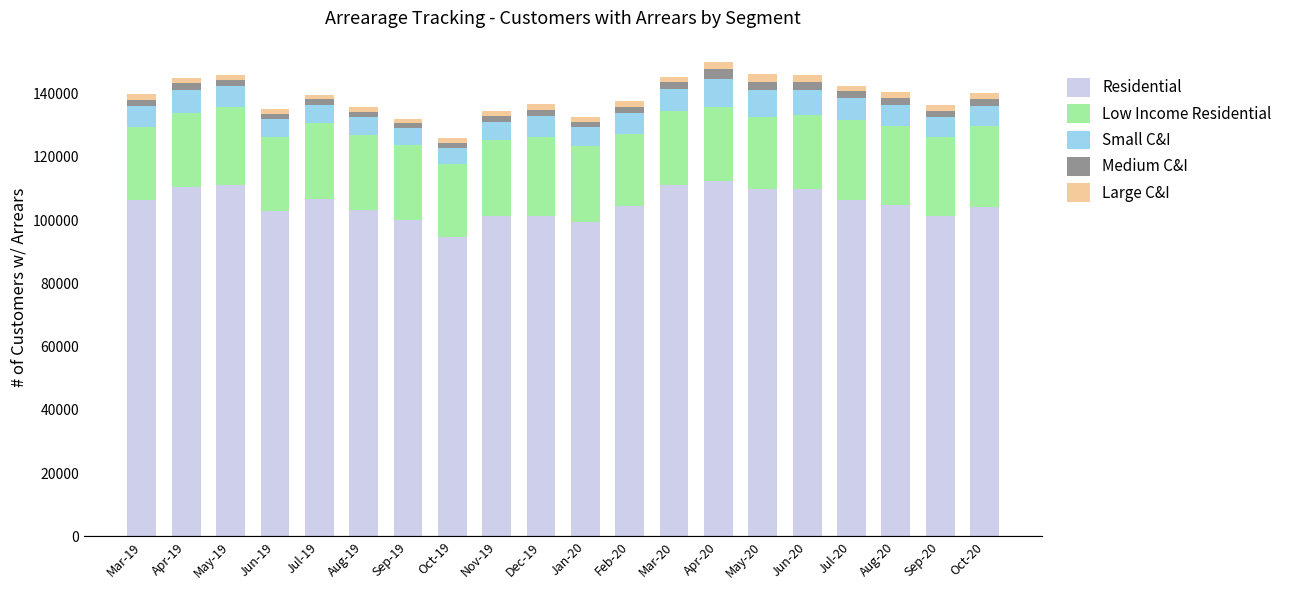

What is the highest value of the Residential series?

112458